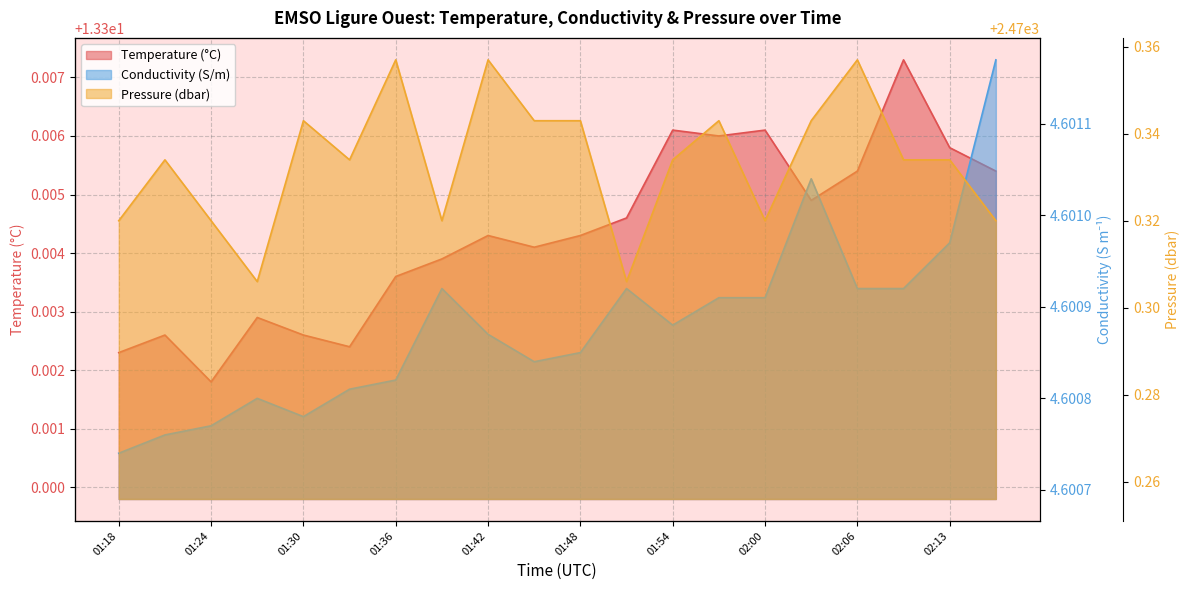

What is the spread (max minus min) of values at 01:24?

2465.7